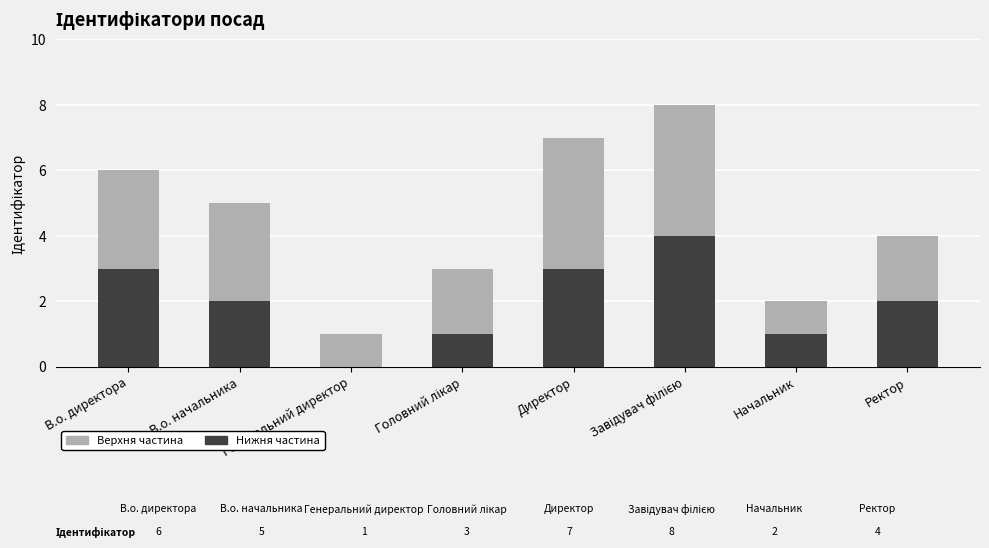

Are the bars grouped side by side (vs. stacked)?

No